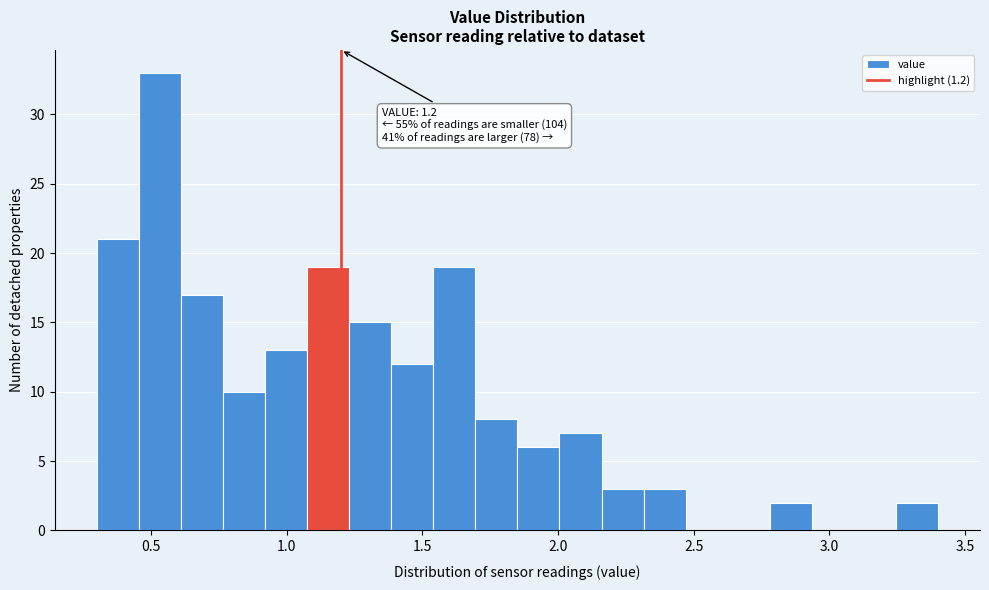

Around what value on the x-axis is the tallest bar? Give the approximate position of its centre, as read against the axis.

0.55